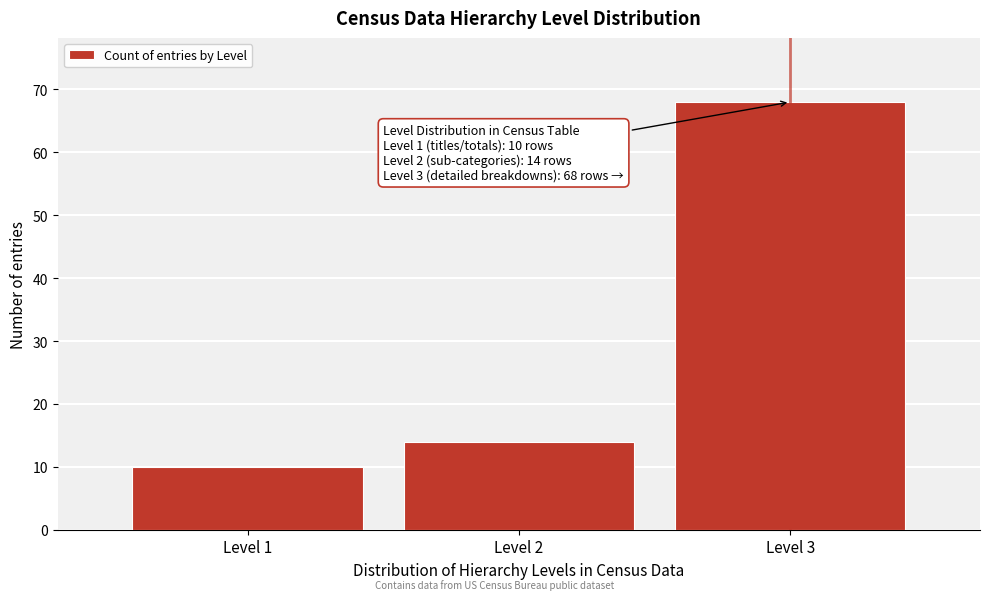

Reading right to left, extract all data points from this chart.

Level 3=68	Level 2=14	Level 1=10